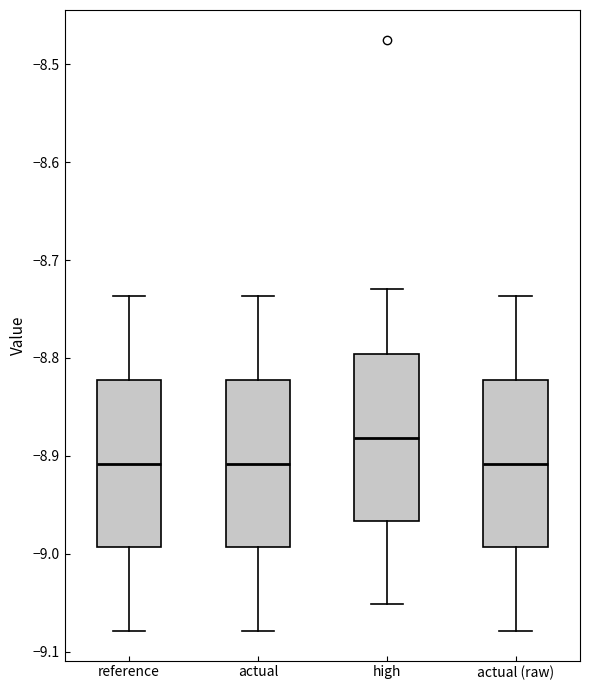

Reading left to right, read every box against the y-axis: the position of its median line, the range the box covers, and the ends of its whiskers. The values are not printed on the chart, so give them approximately, as read against the axis.

reference: median -8.91, box -8.99 to -8.82, whiskers -9.08 to -8.74
actual: median -8.91, box -8.99 to -8.82, whiskers -9.08 to -8.74
high: median -8.88, box -8.97 to -8.80, whiskers -9.05 to -8.73
actual (raw): median -8.91, box -8.99 to -8.82, whiskers -9.08 to -8.74